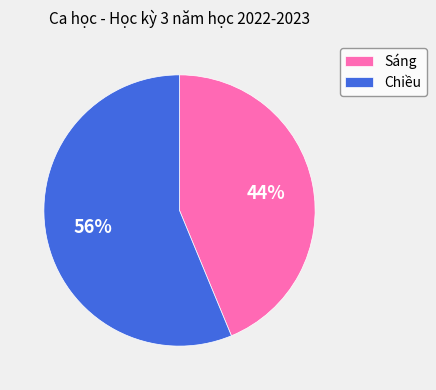

What is the largest slice in the pie chart?

Chiều